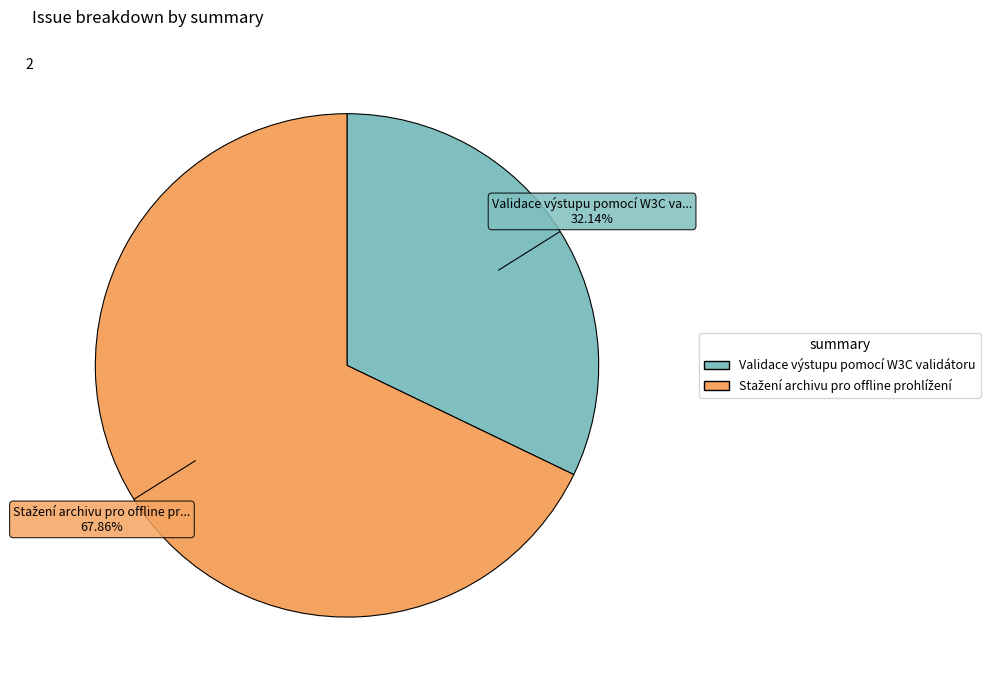

Which category has the smallest portion of the pie?

Validace výstupu pomocí W3C validátoru